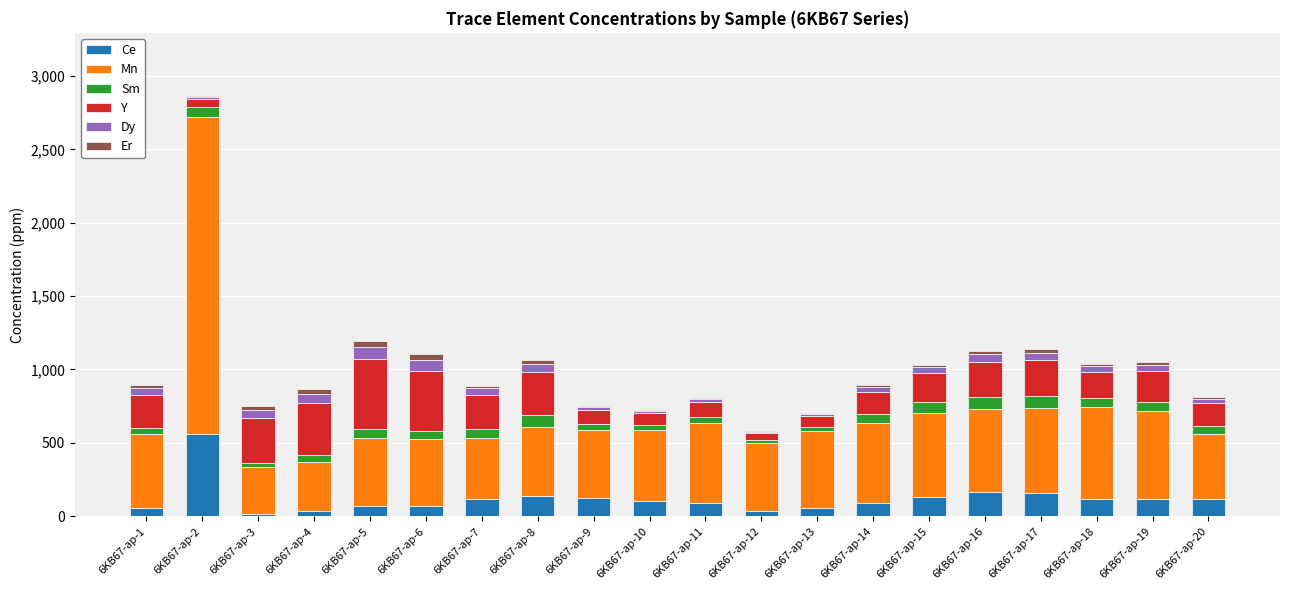

At which category is the sum across all series the highest?

6KB67-ap-2